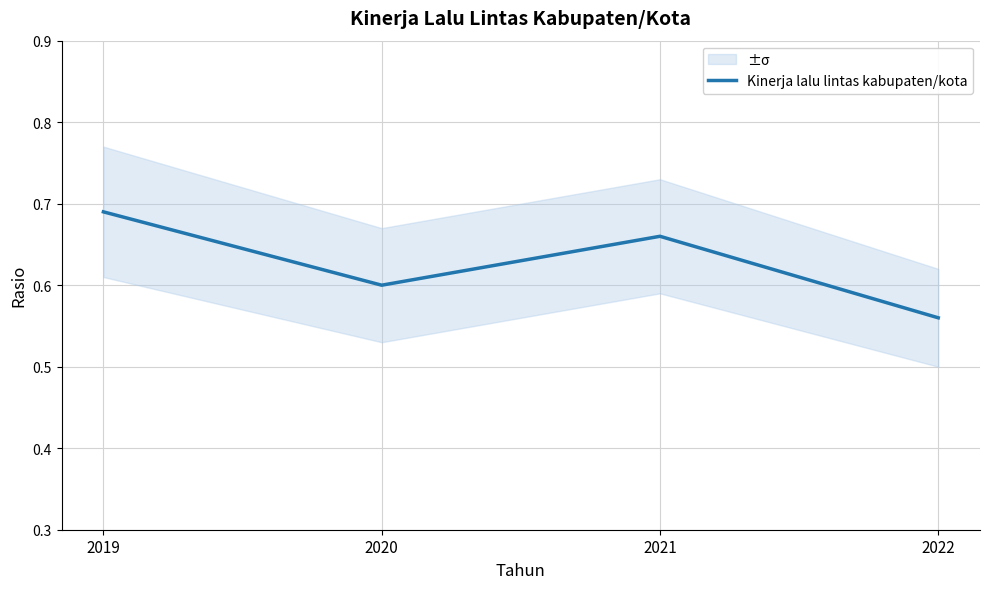

What is the smallest value displayed?

0.6